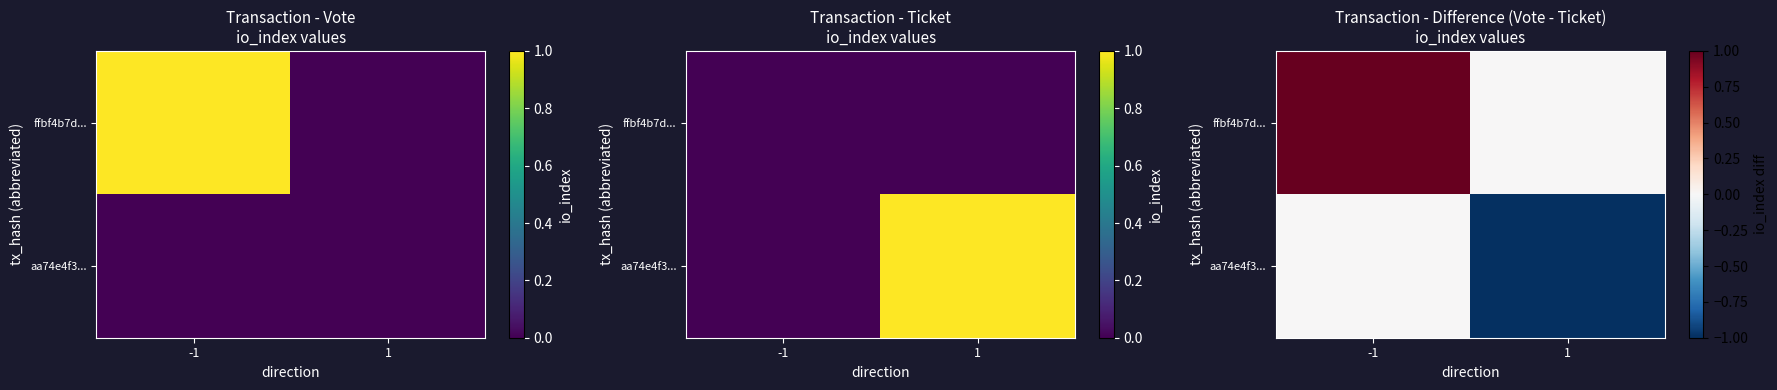

What is the difference between the highest and lowest values at -1?

1